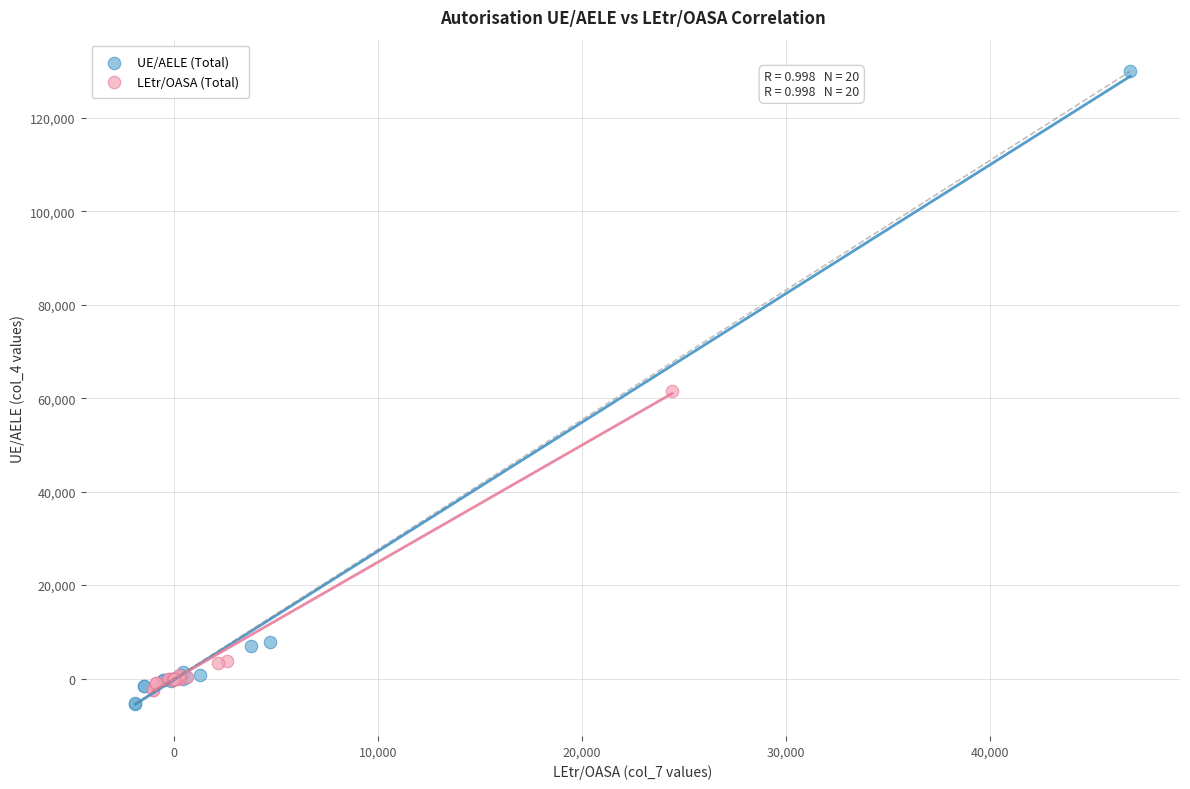

Which series contains the highest Y value?

UE/AELE (Total)